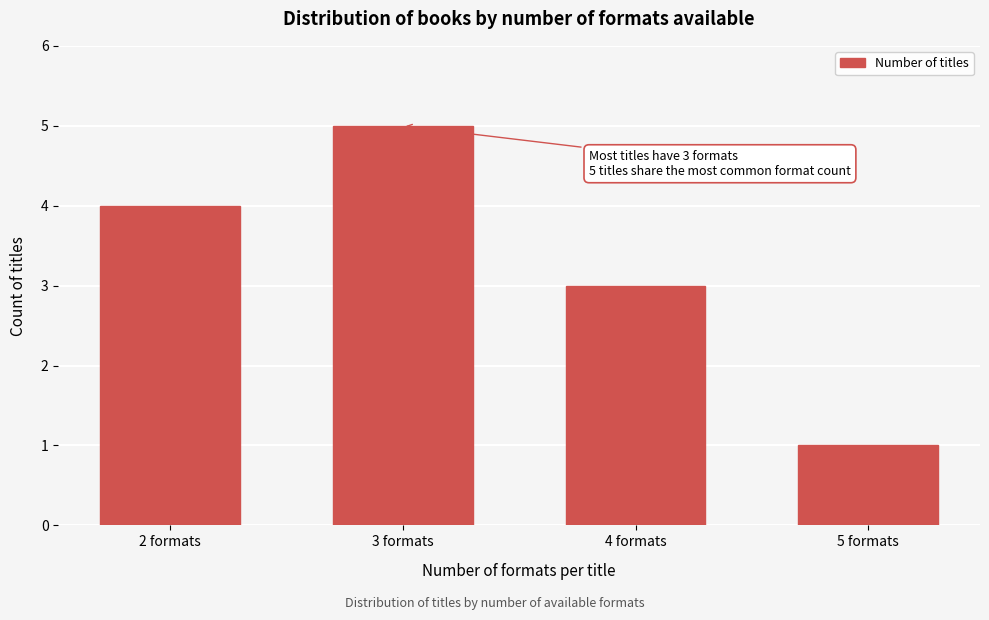

Reading left to right, transcribe all the data shown in this chart.

2 formats=4	3 formats=5	4 formats=3	5 formats=1